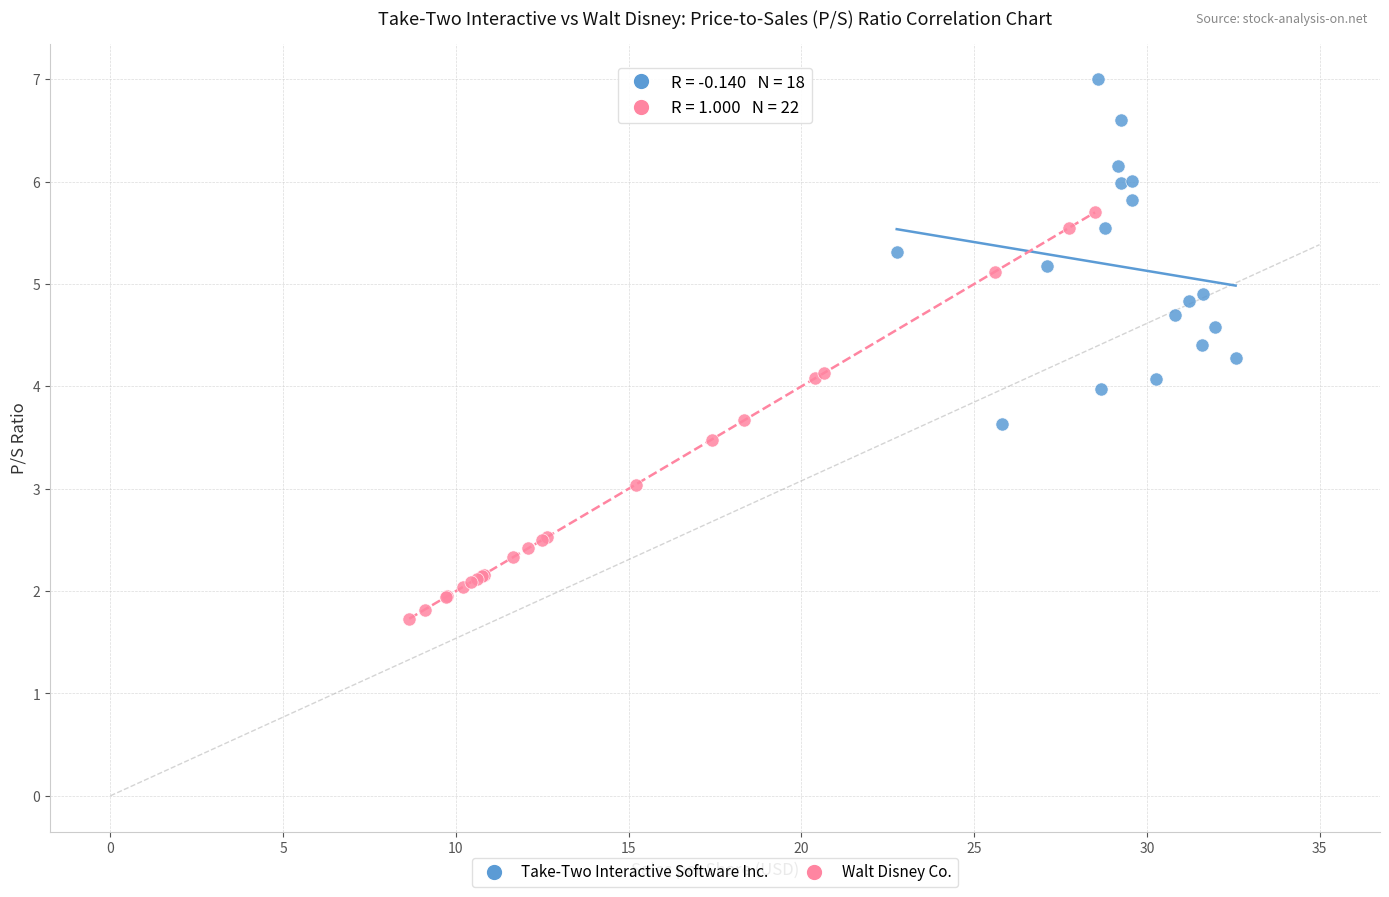

Which series has the largest Y range (max minus min)?

Walt Disney Co.